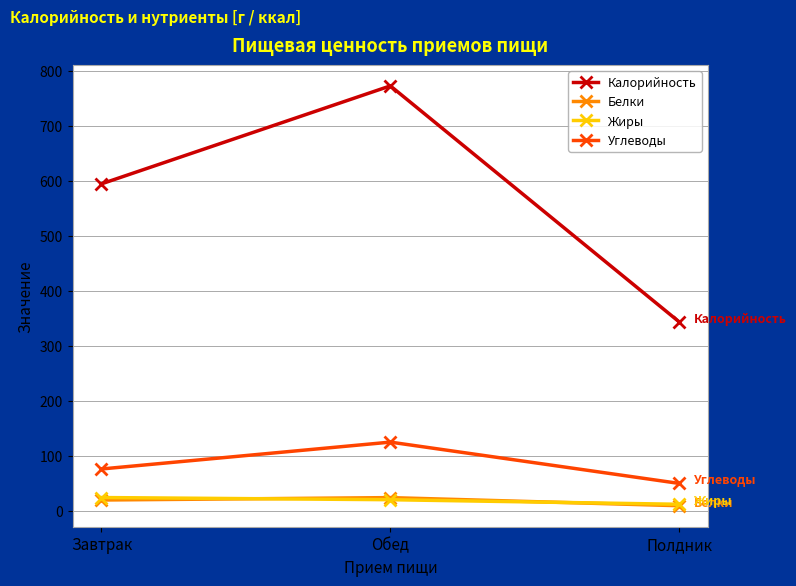

List the labels in order of Углеводы value, smallest first.

Полдник, Завтрак, Обед